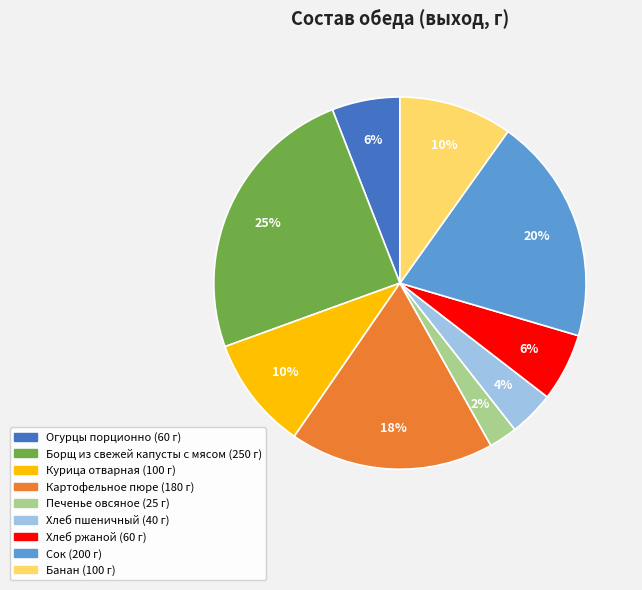

Which has a higher value, Банан or Печенье овсяное?

Банан